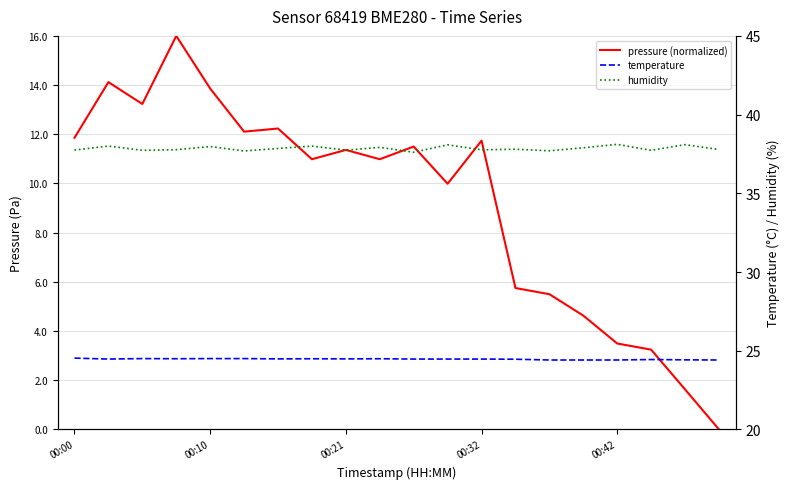

What is the difference between the pressure (normalized) values at 8 and 5?

0.7